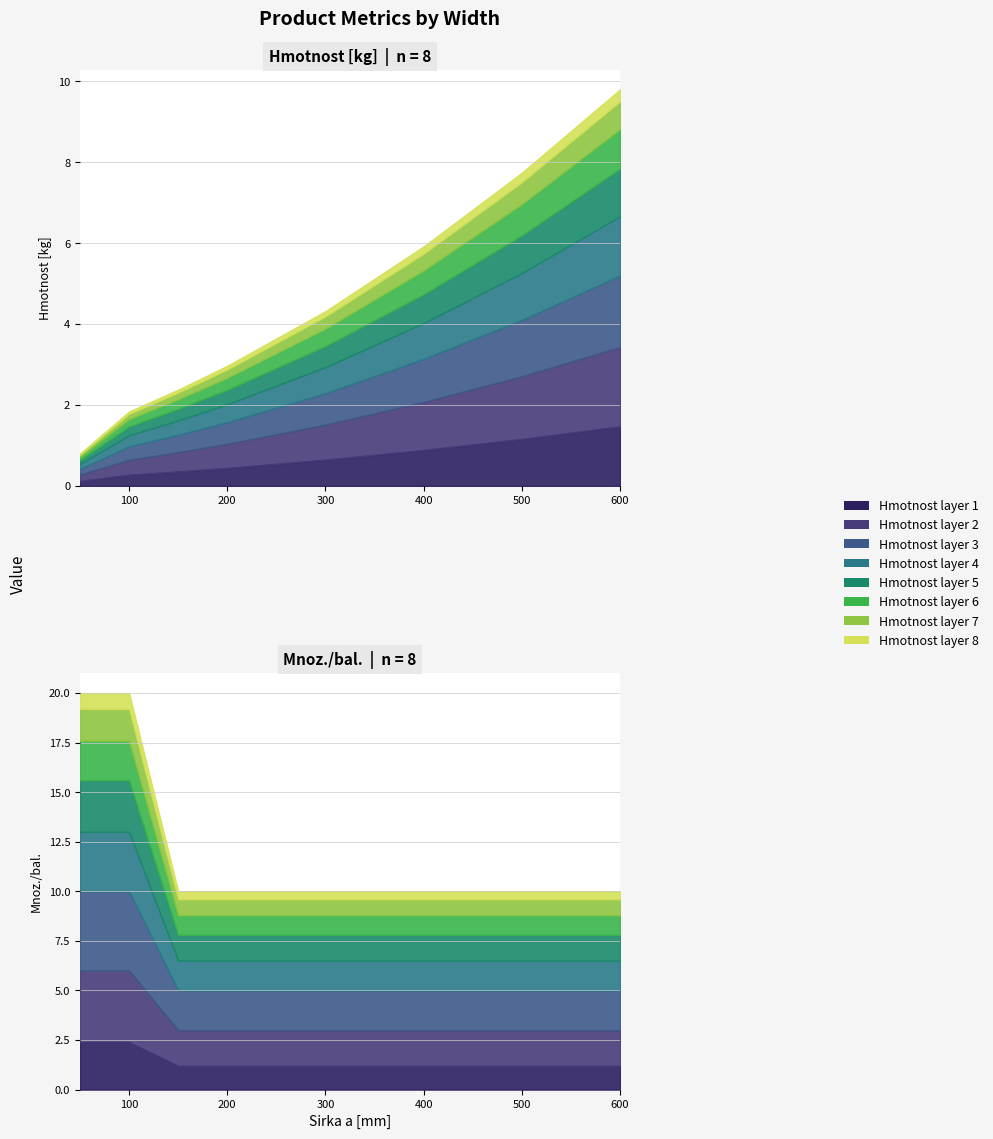

Which has a higher value, 100 or 50?

100